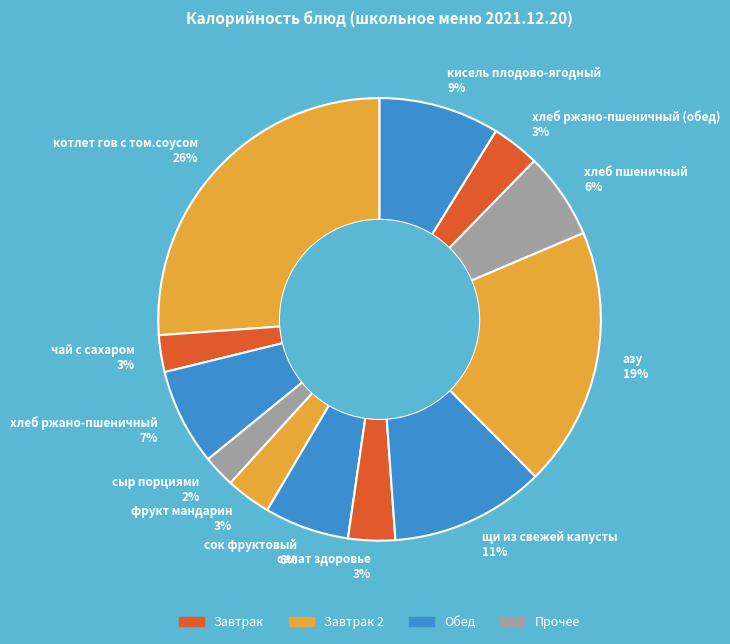

Which category has the biggest portion of the pie?

котлет гов с том.соусом 26%